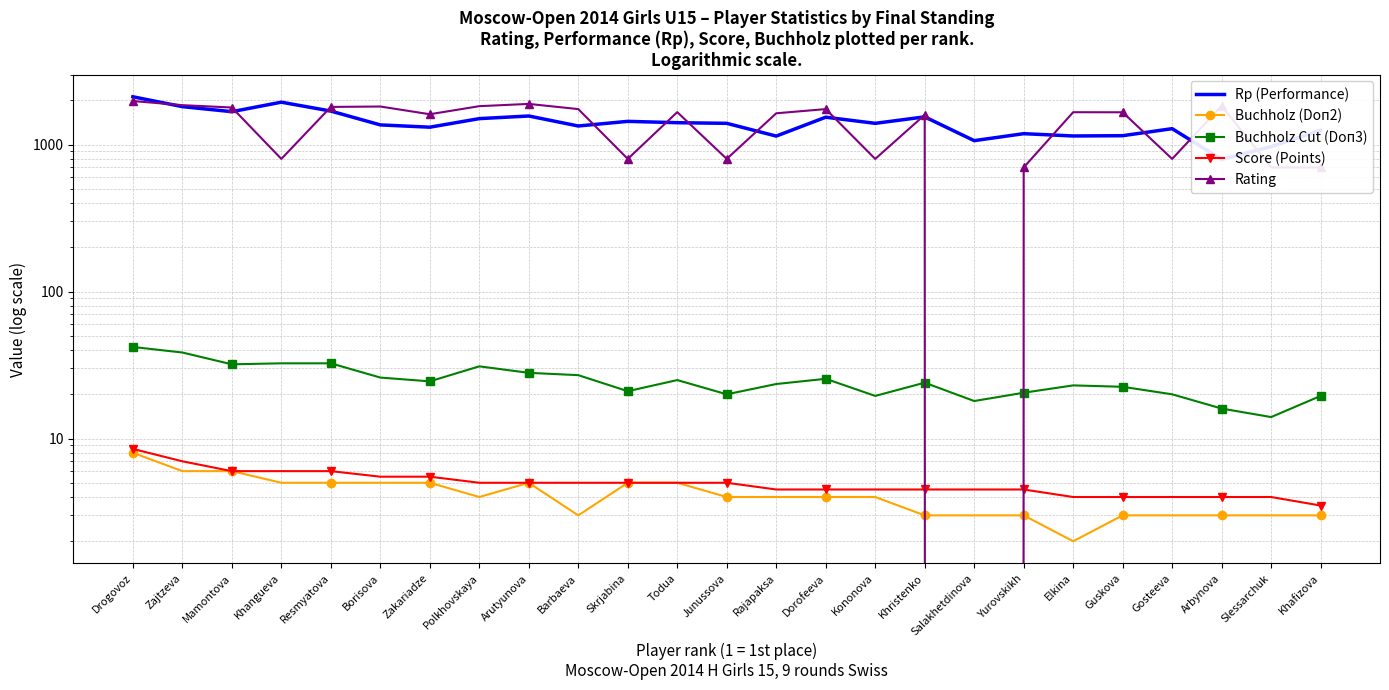

At how many categories does at least one series exceed 528?

25